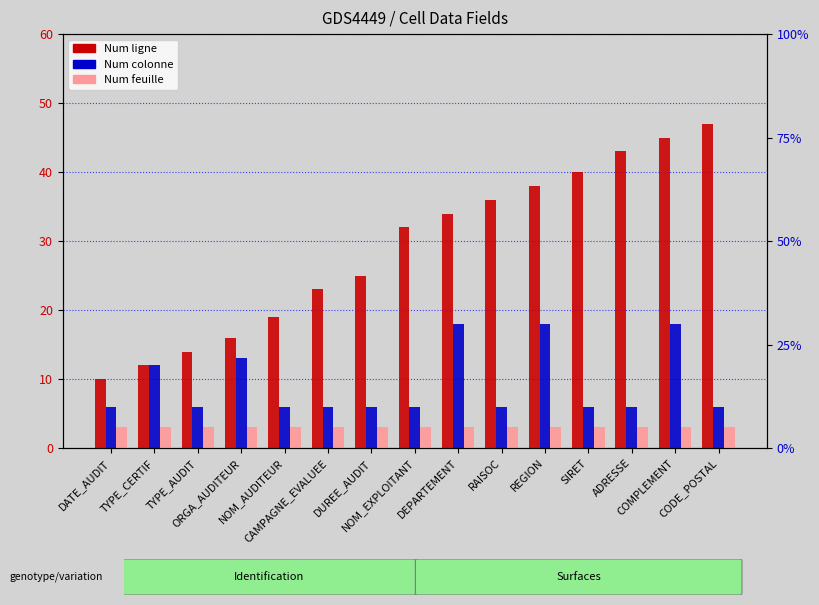

True or false: Num feuille has a value of 3 at DATE_AUDIT.

True